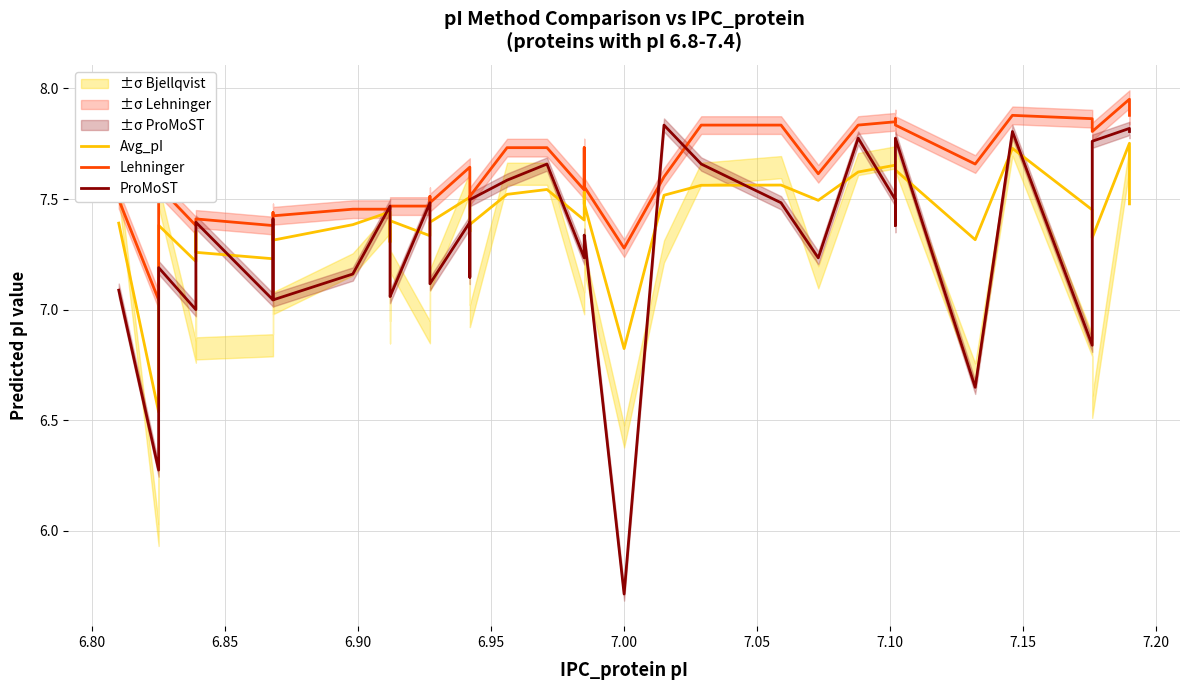

Which series has the widest spread of values?

ProMoST